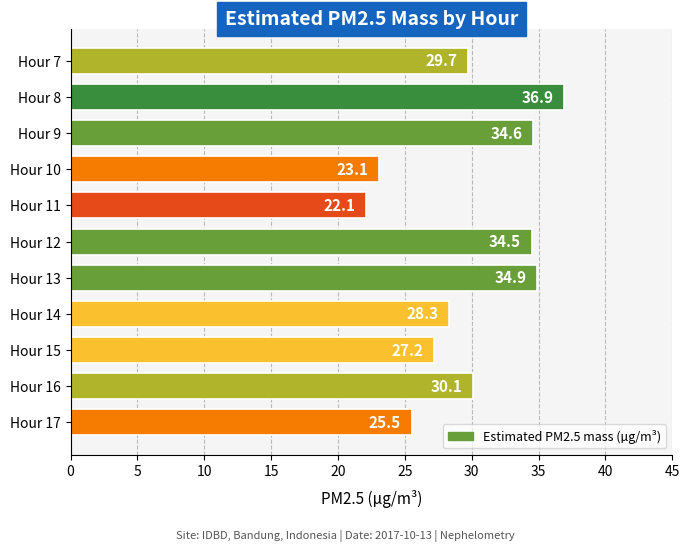

What is the difference between the maximum and minimum values?

14.8